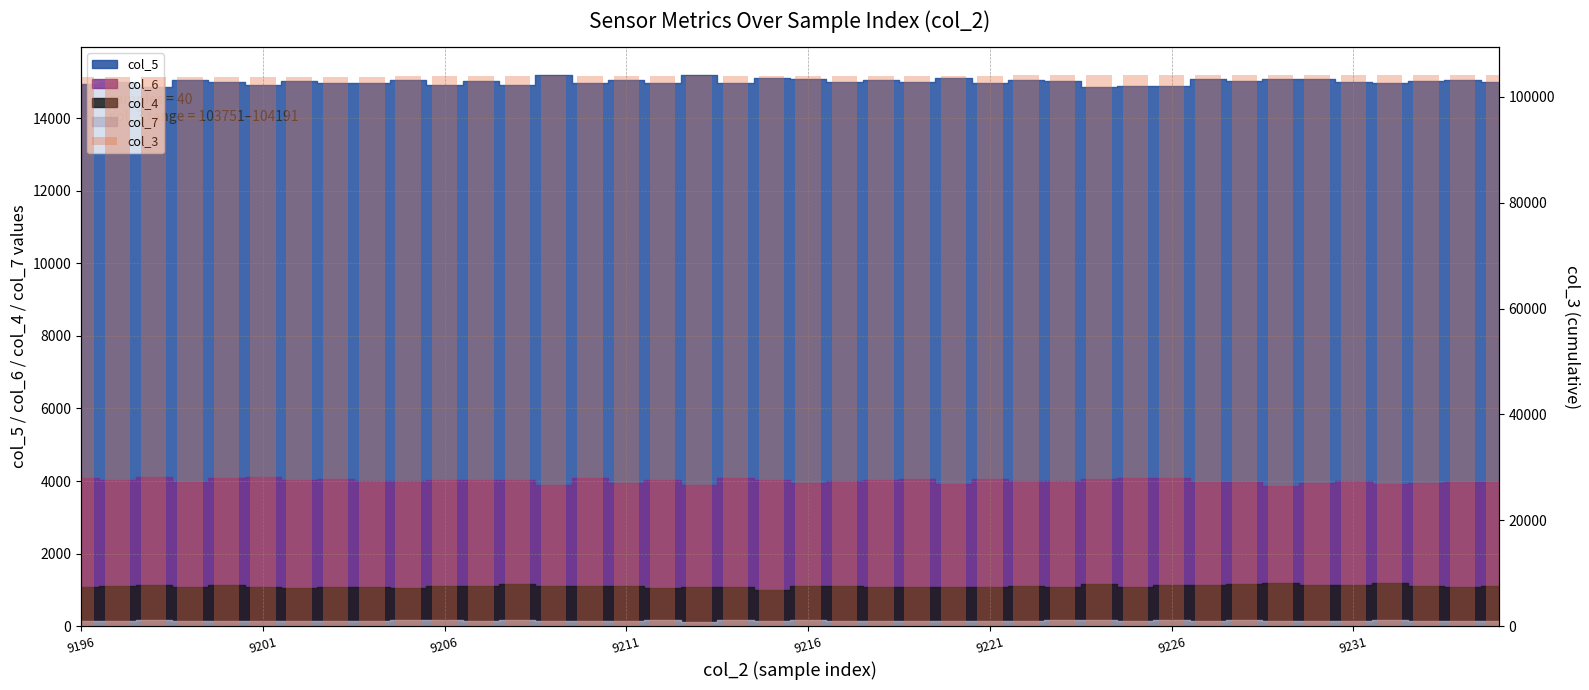

How many data points are less than 103977?

20